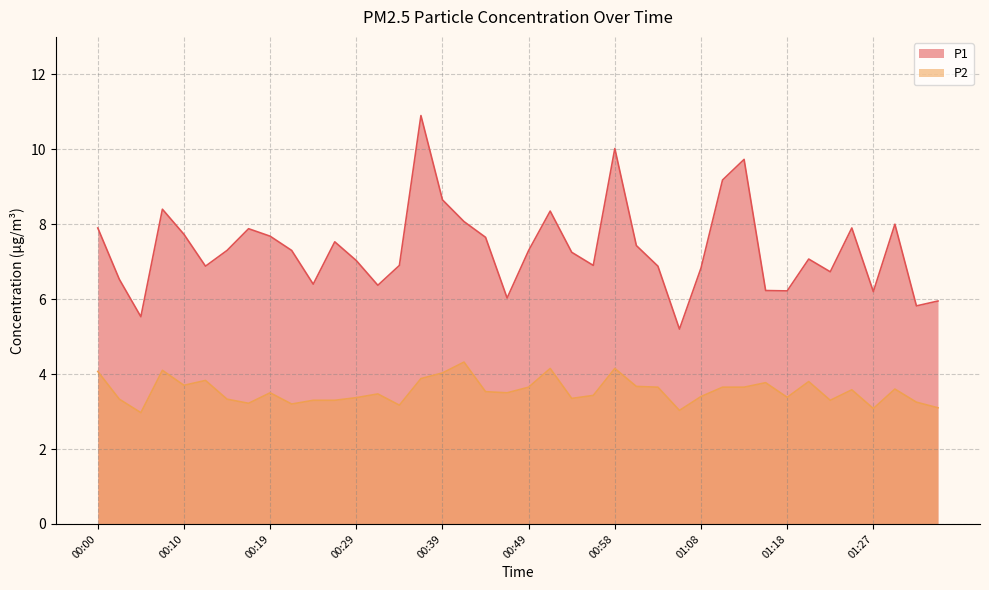

What is the minimum value for P2?

3.0